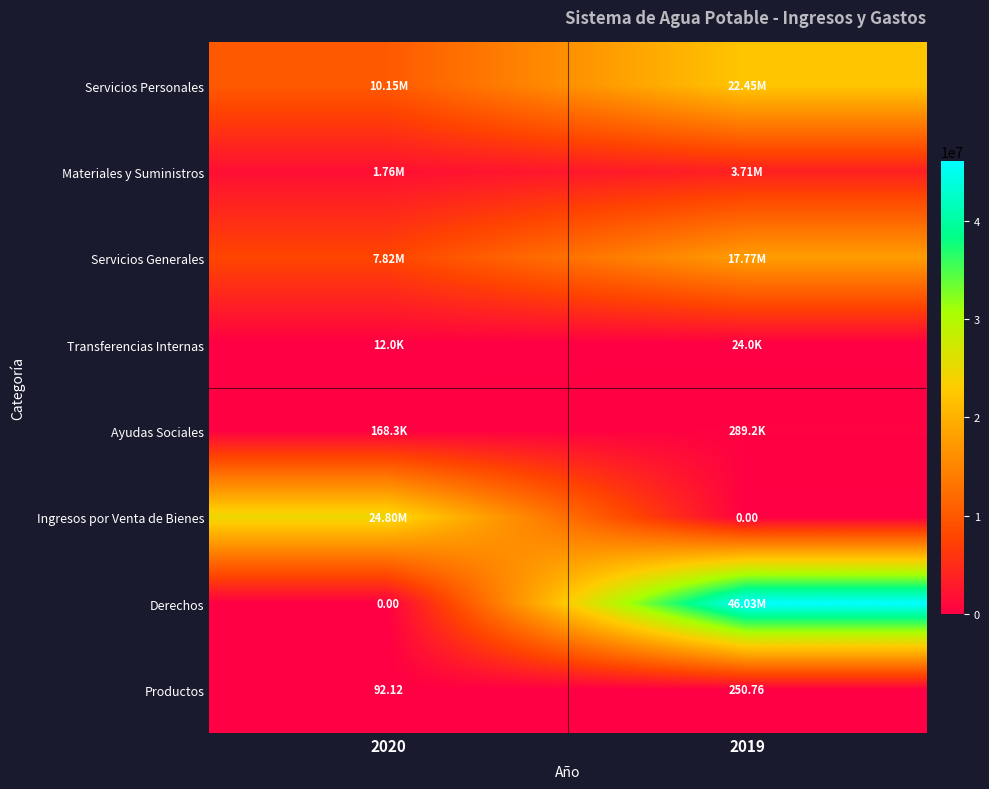

Read the Servicios Generales value at 2020.

7822790.0